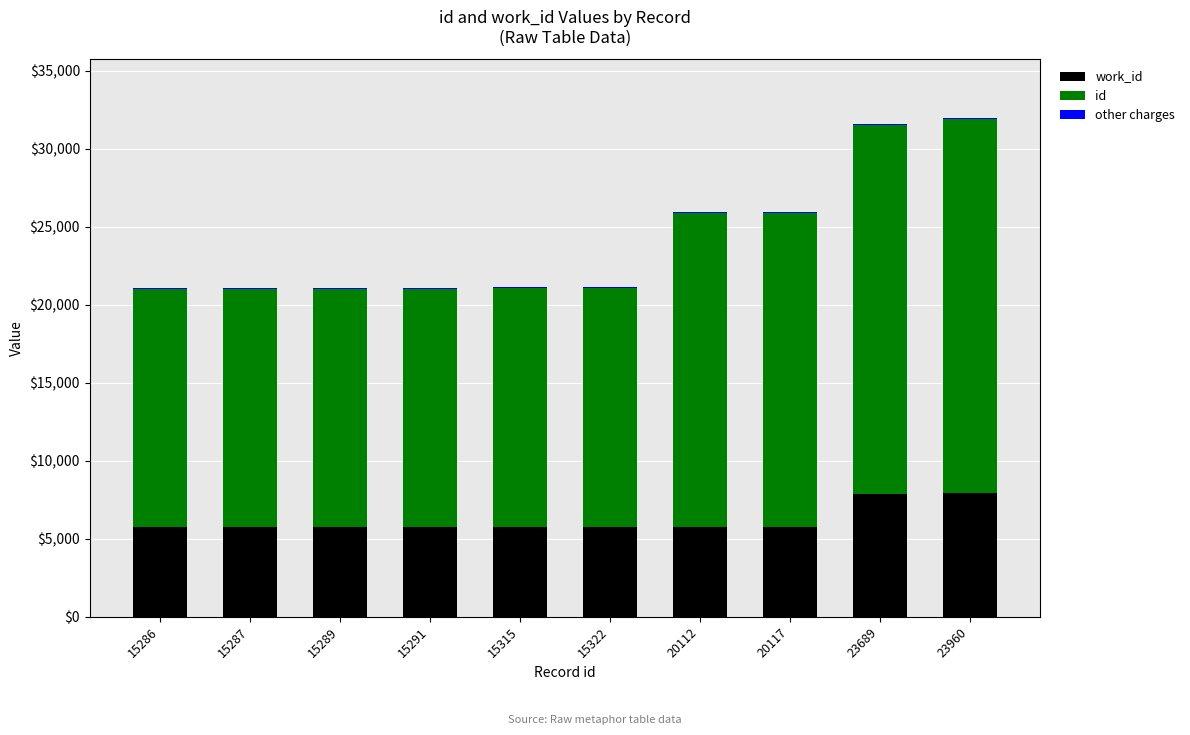

Count the number of categories in the chart.

10